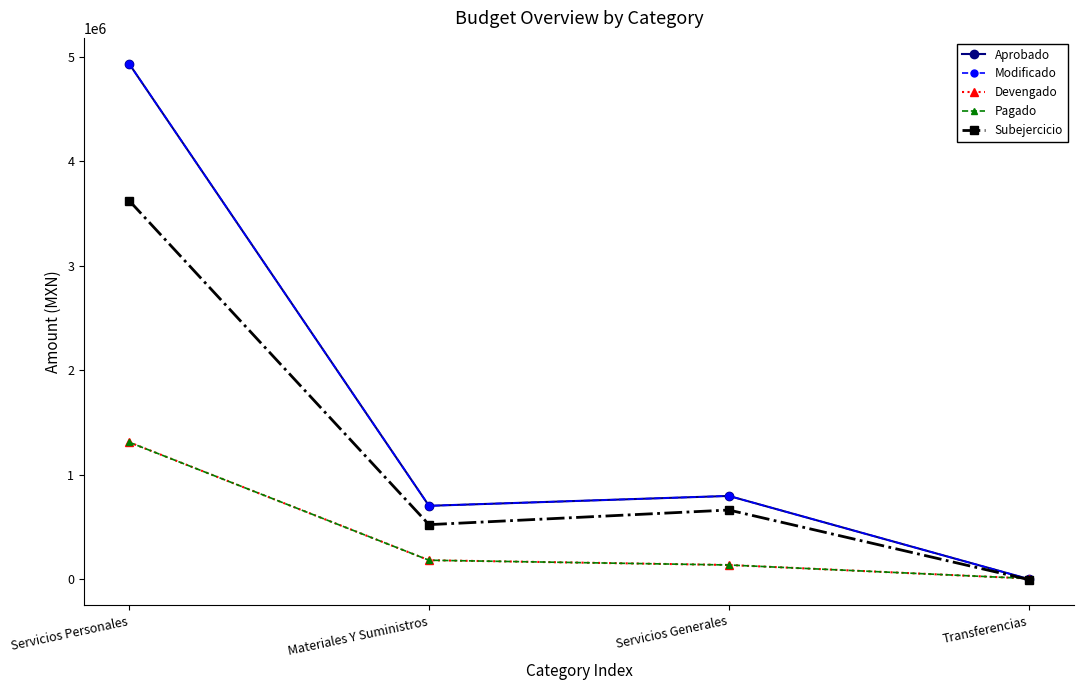

What is the maximum value shown in the chart?

4936340.6